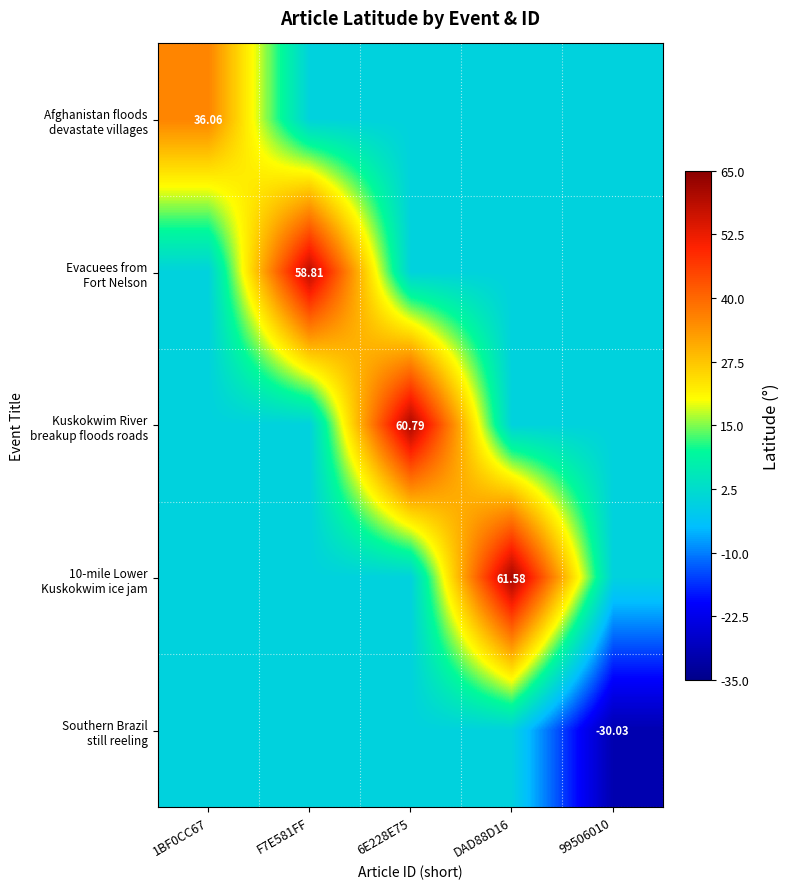

What is the difference between the maximum and minimum values in the Southern Brazil still reeling series?

30.0